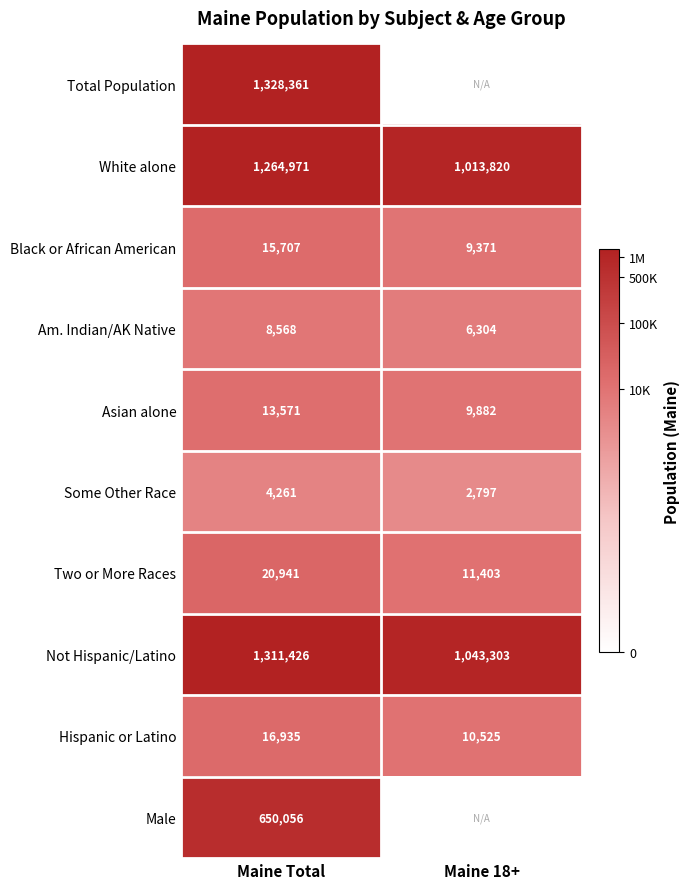

What is the difference between the Some Other Race values at Maine 18+ and Maine Total?

1464